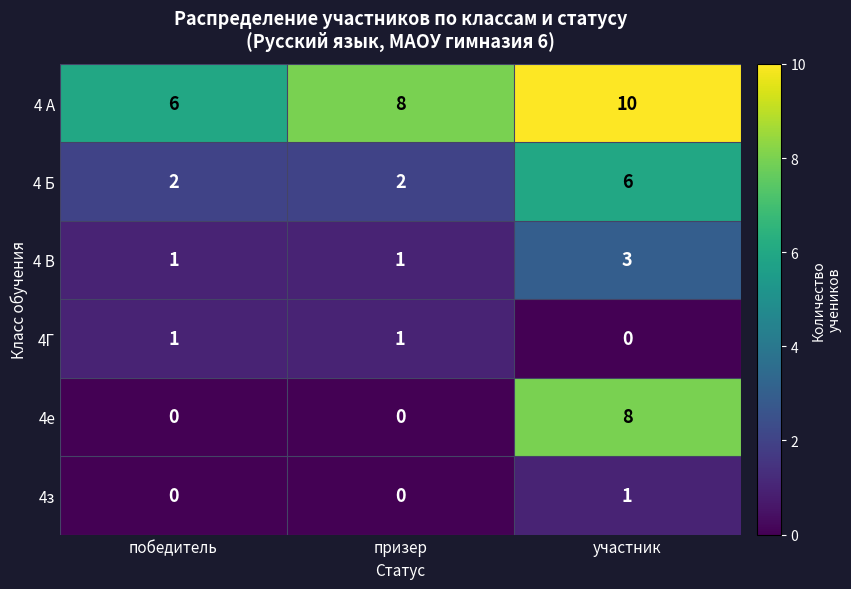

Is it true that 4 А equals 5 at призер?

False